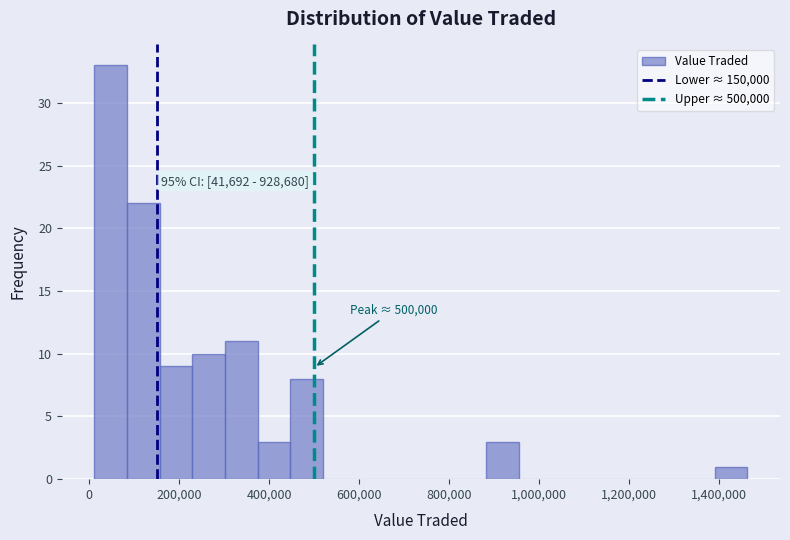

Around what value on the x-axis is the tallest bar? Give the approximate position of its centre, as read against the axis.

40000